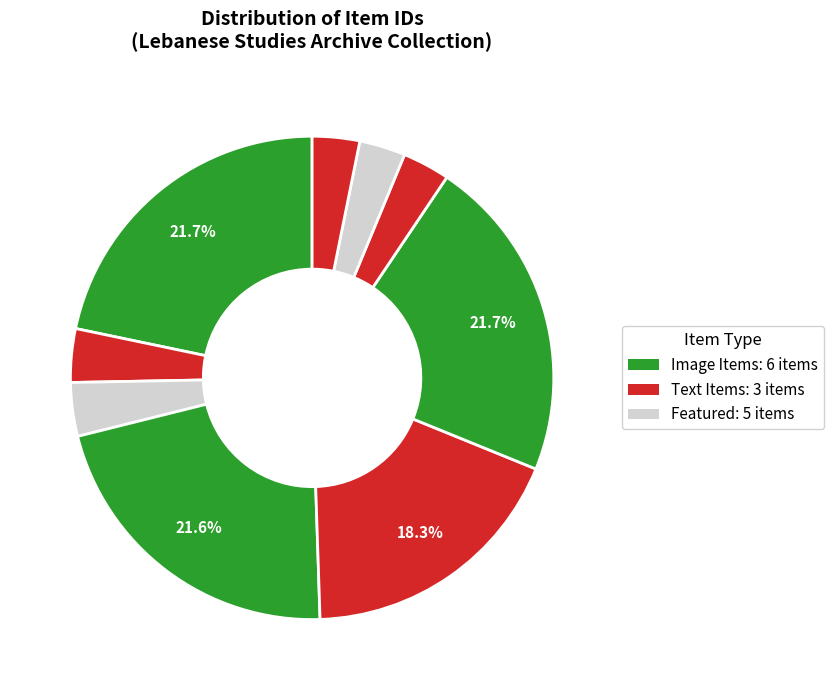

How many slices are in this pie chart?

9